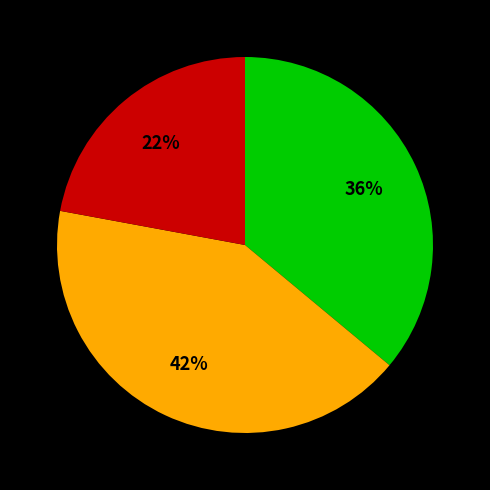

How many segments does this pie chart have?

3